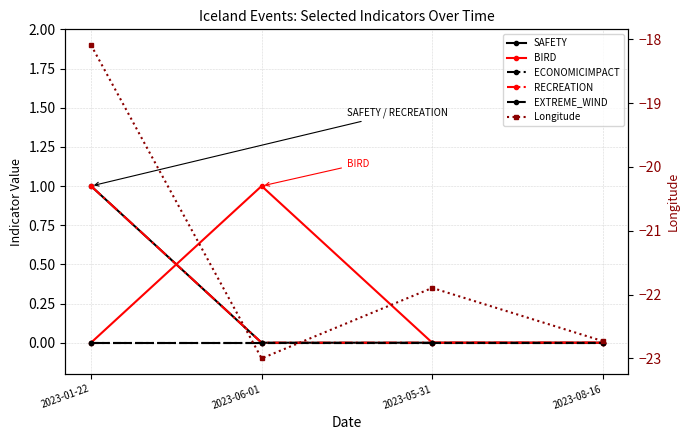

What is the label of the 3rd point from the left?

2023-05-31